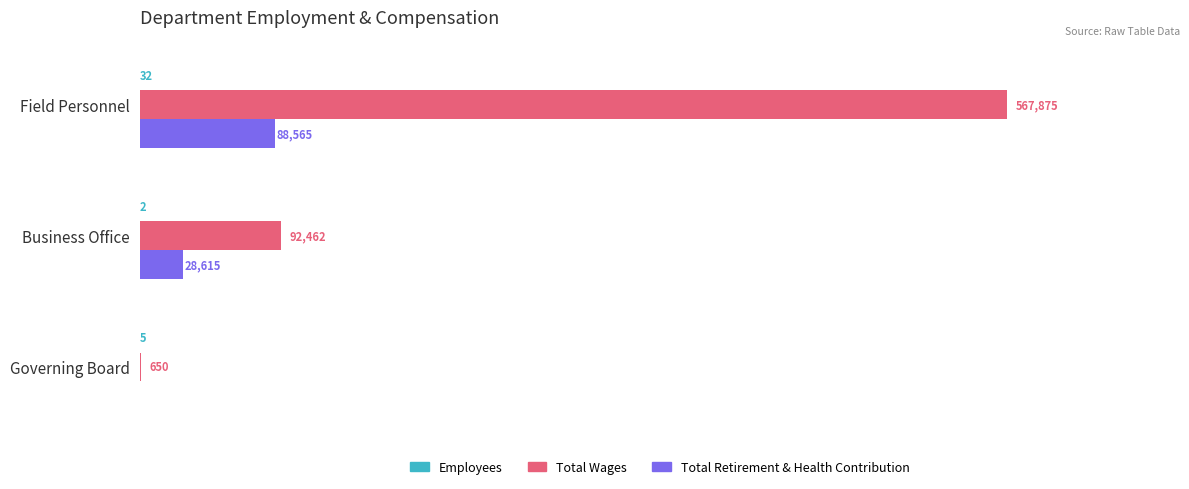

At which label is Total Retirement & Health Contribution closest to 44282?

Business Office